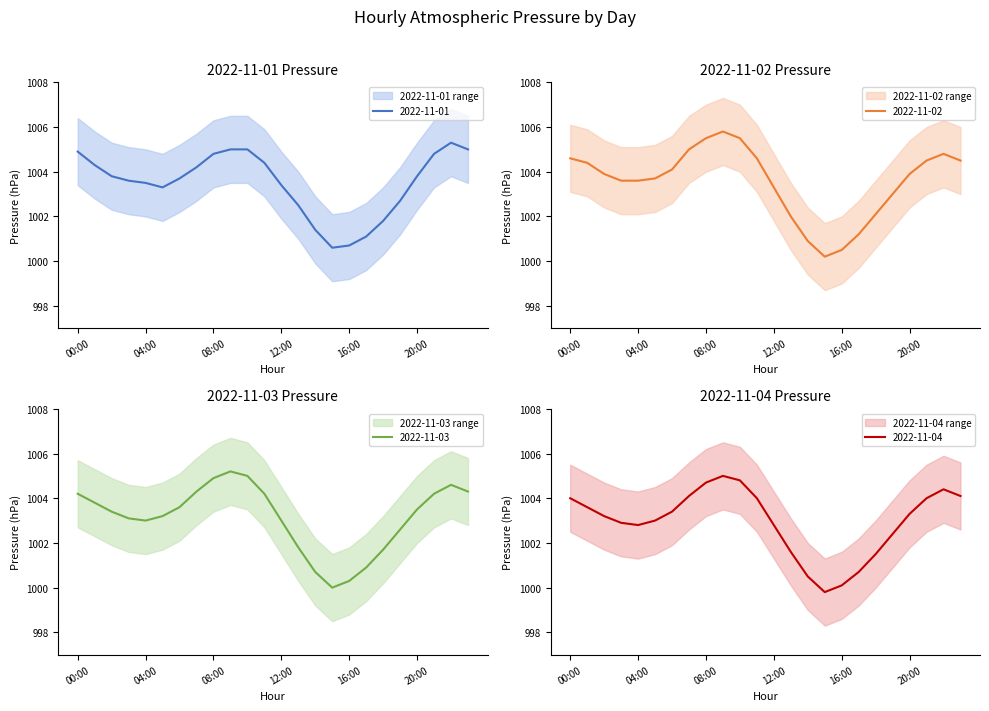

What is the difference between the 2022-11-02 values at 07:00 and 23:00?

0.5